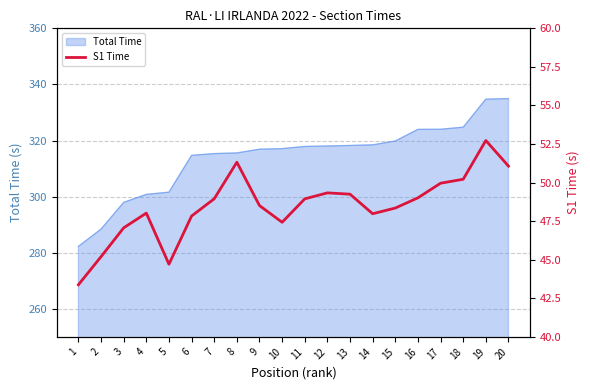

What is the maximum value for Total Time?

335.0